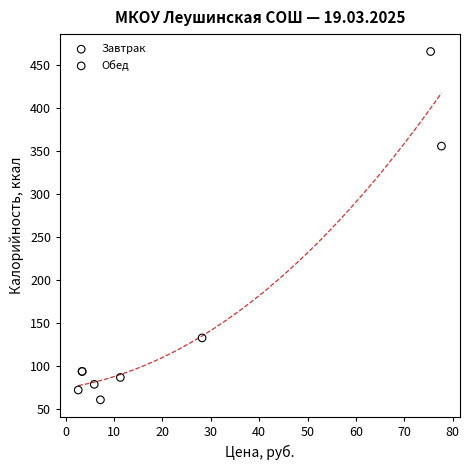

Which series reaches the maximum Y coordinate?

Завтрак